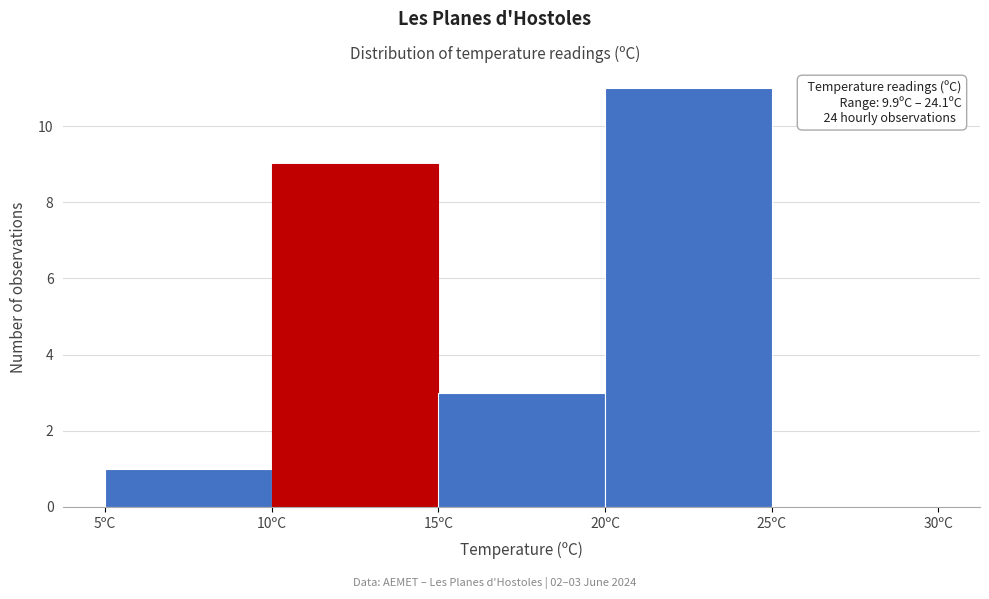

Which range on the x-axis has the tallest bar?

20 to 25